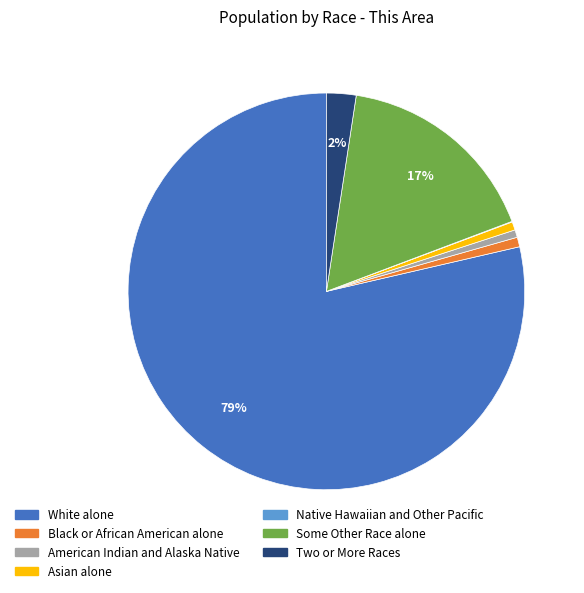

Is it true that Black or African American alone is 1% of the pie?

True